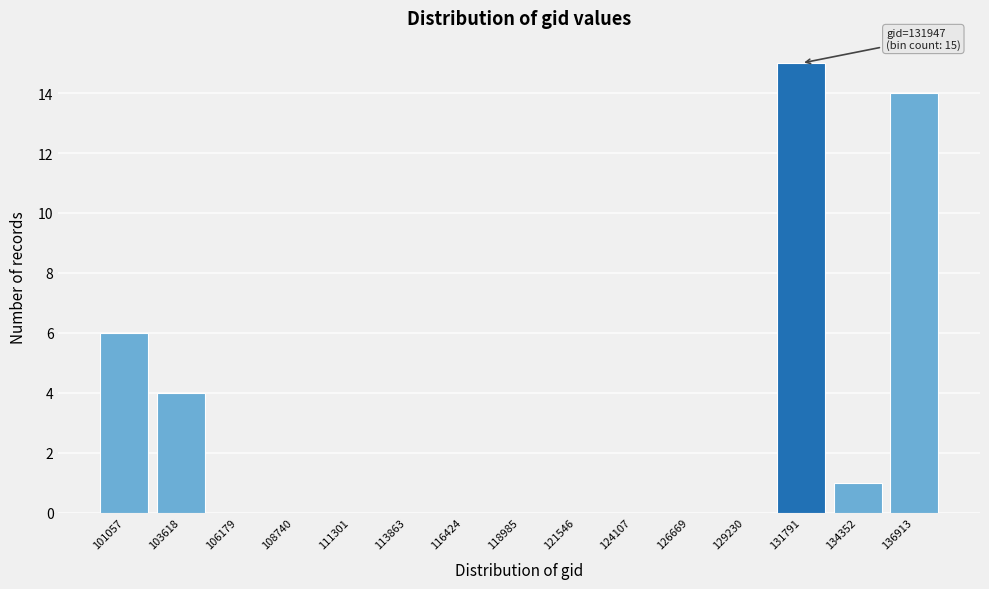

Reading left to right, what are all the values shown in this chart?

101057=6	103618=4	106179=0	108740=0	111301=0	113863=0	116424=0	118985=0	121546=0	124107=0	126669=0	129230=0	131791=15	134352=1	136913=14